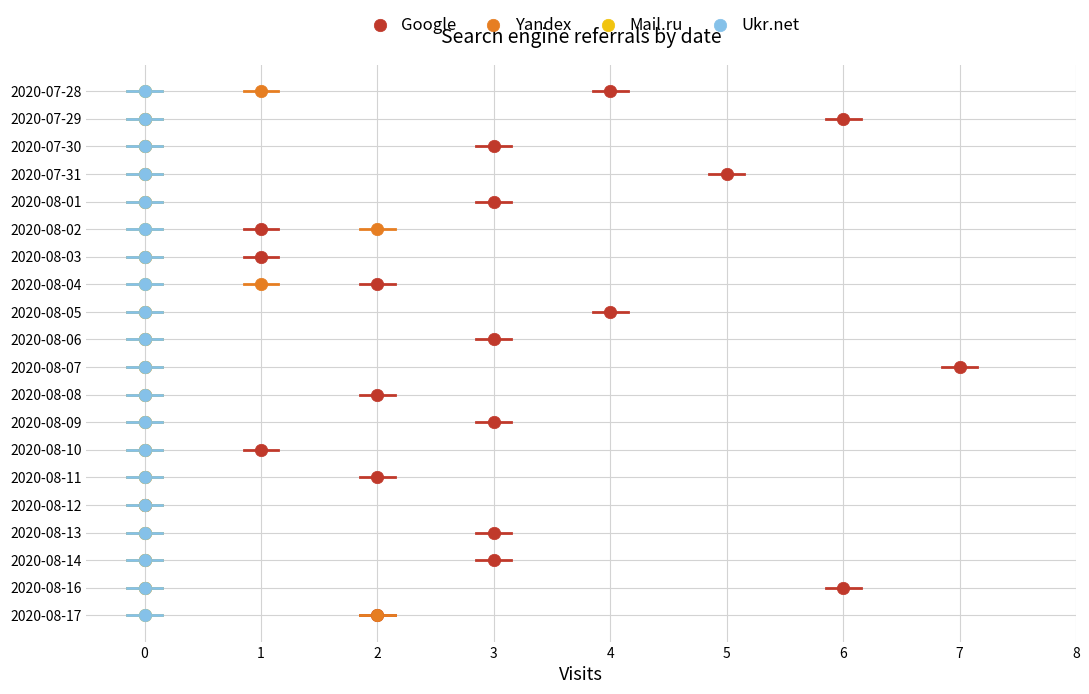

What are all the series names shown in the legend?

Google, Yandex, Mail.ru, Ukr.net